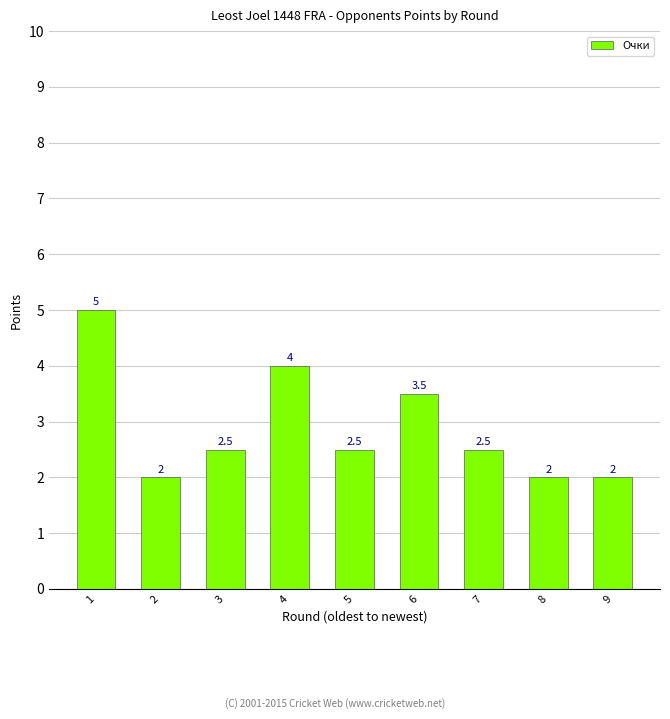

Between 9 and 5, which is larger?

5